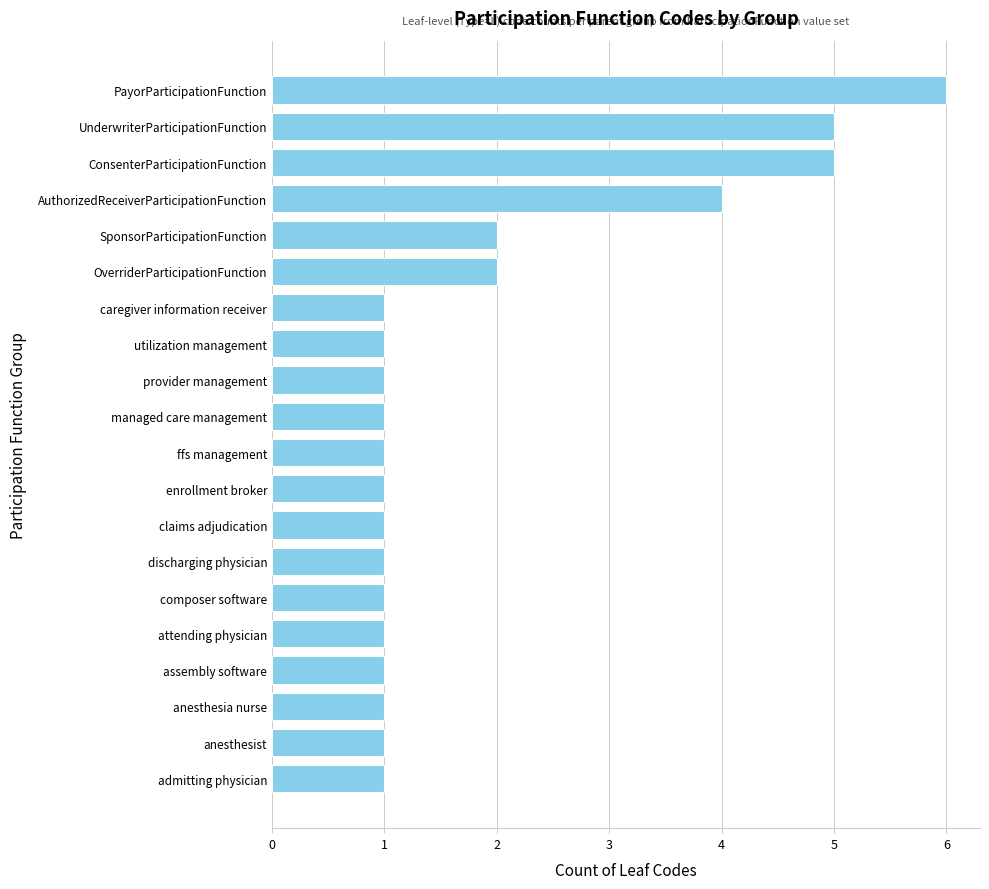

What is the difference between the maximum and minimum values?

5